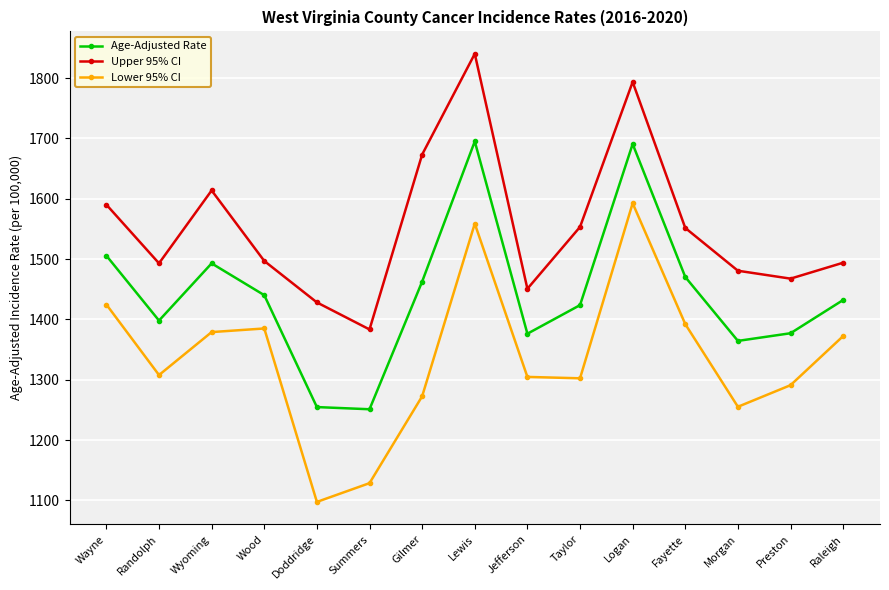

What is the lowest value of the Lower 95% CI series?

1097.4